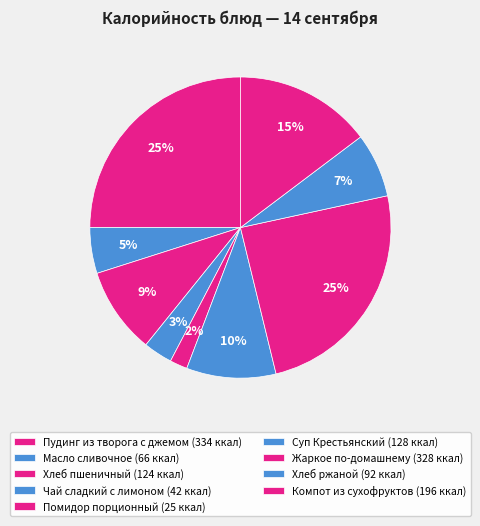

Is there a majority slice in this chart?

No